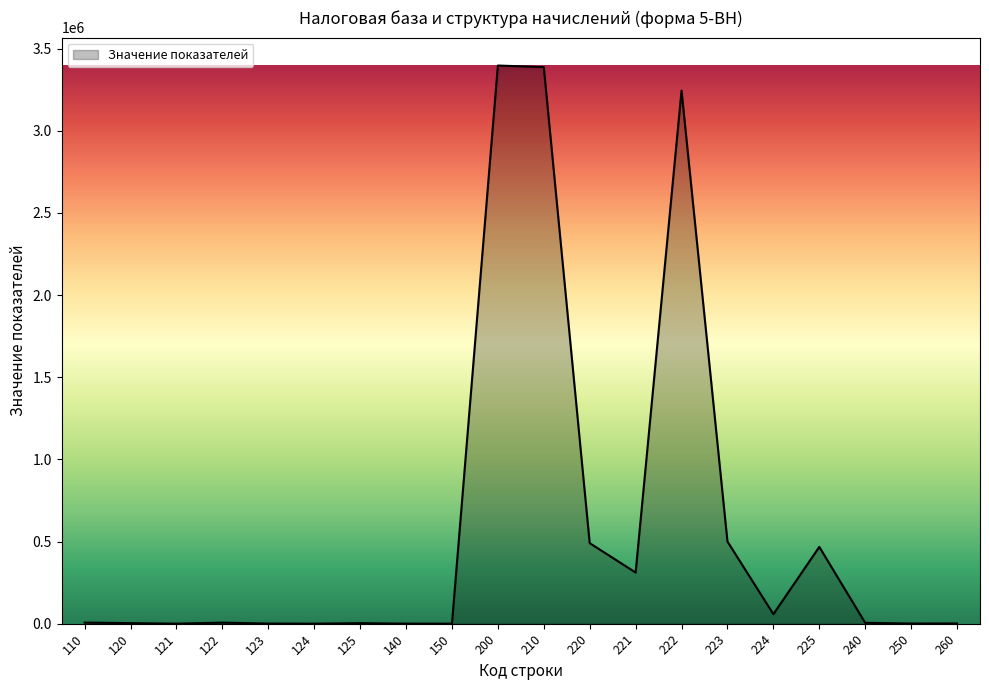

What is the maximum value shown in the chart?

3397658